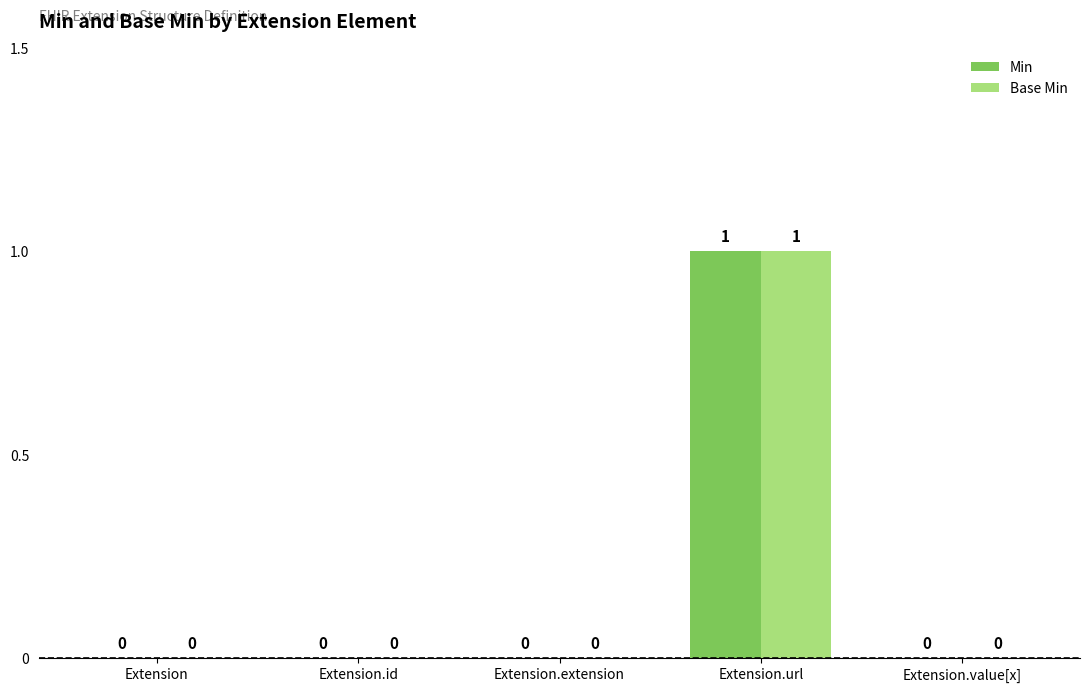

The Min series shows 0 at Extension. True or false?

True